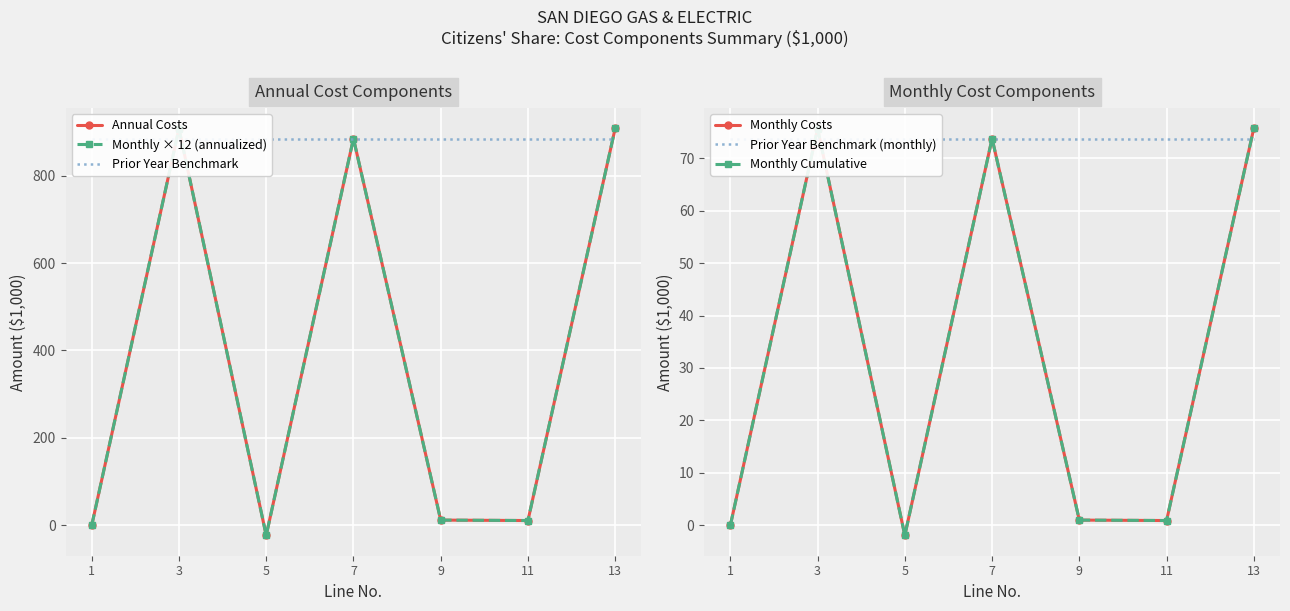

Reading left to right, transcribe all the data shown in this chart.

Annual Costs: 0.0	907.1	-22.6	884.5	12.3	11.3	908.0
Monthly × 12 (annualized): 0.0	907.1	-22.6	884.5	12.3	11.3	908.0
Prior Year Benchmark: 884.5	884.5	884.5	884.5	884.5	884.5	884.5
Monthly Costs: 0.0	75.6	-1.9	73.7	1.0	0.9	75.7
Prior Year Benchmark (monthly): 73.7	73.7	73.7	73.7	73.7	73.7	73.7
Monthly Cumulative: 0.0	75.6	-1.9	73.7	1.0	0.9	75.7